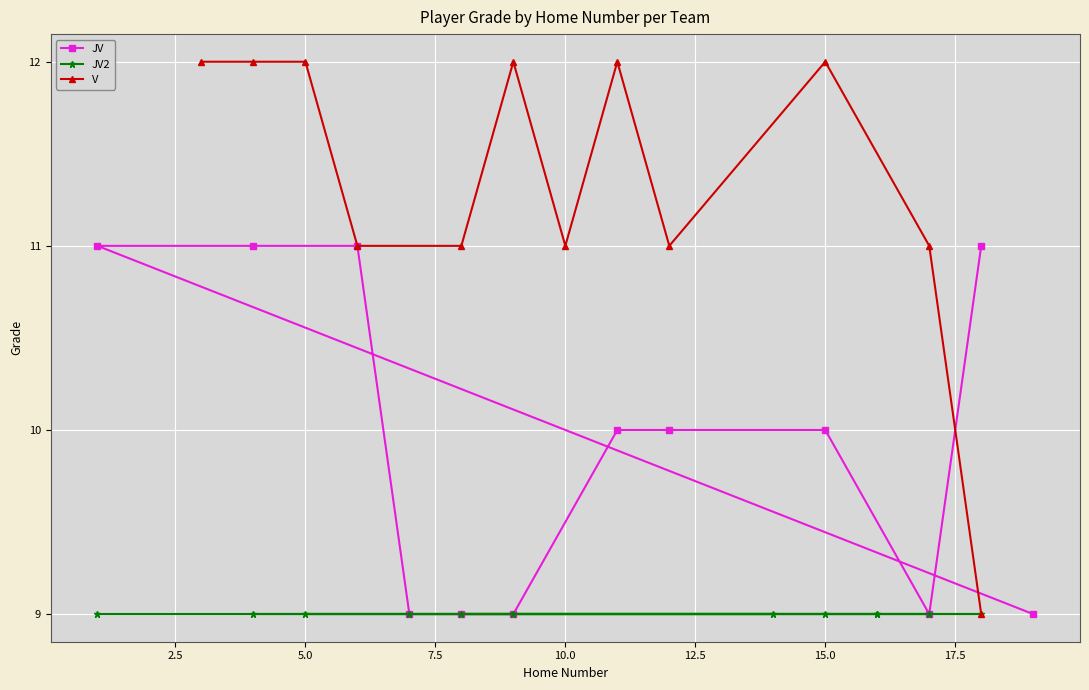

Rank the series by their maximum value, from highest to lowest.

V, JV, JV2